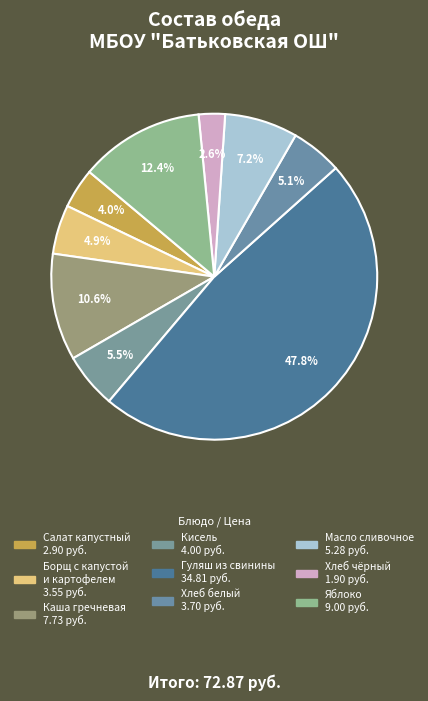

How many segments does this pie chart have?

9